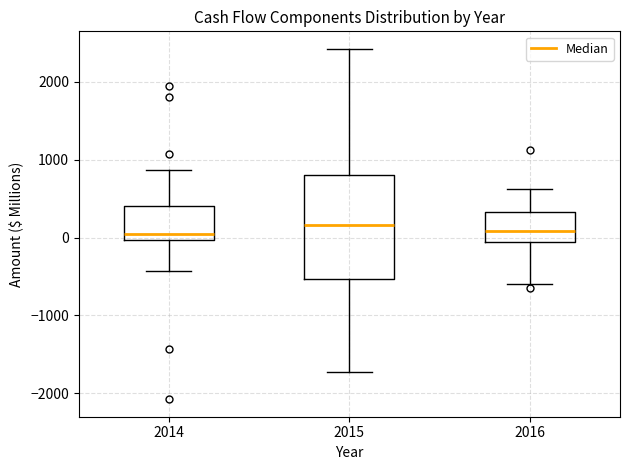

Which box is the tallest, from its lower edge to its upper edge?

2015